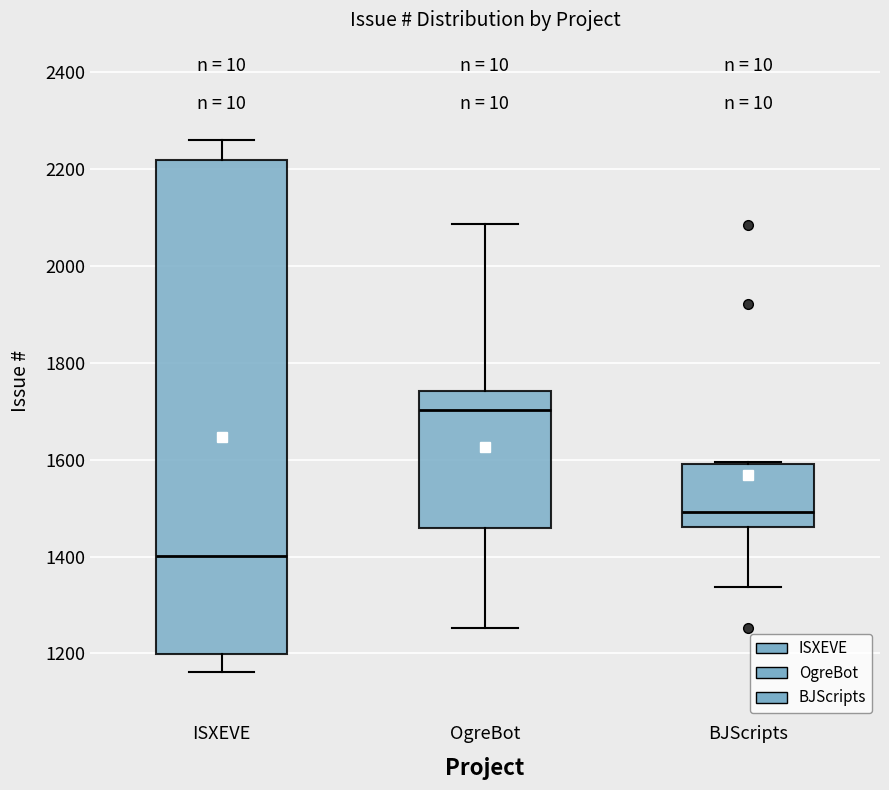

Reading left to right, transcribe this box plot: for each box, give where its median line is, the range the box spans, and where its two whiskers end, as read against the y-axis. The values are not printed on the chart, so give them approximately, as read against the axis.

ISXEVE: median 1400, box 1200 to 2220, whiskers 1160 to 2260
OgreBot: median 1700, box 1460 to 1740, whiskers 1260 to 2080
BJScripts: median 1500, box 1460 to 1600, whiskers 1340 to 1600